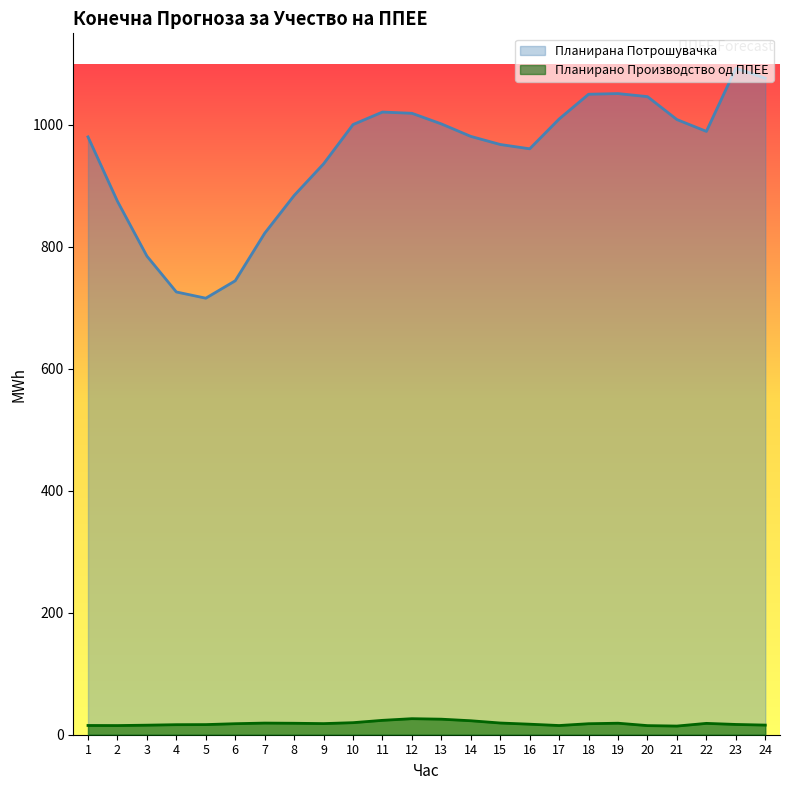

How many categories are shown in the chart?

24